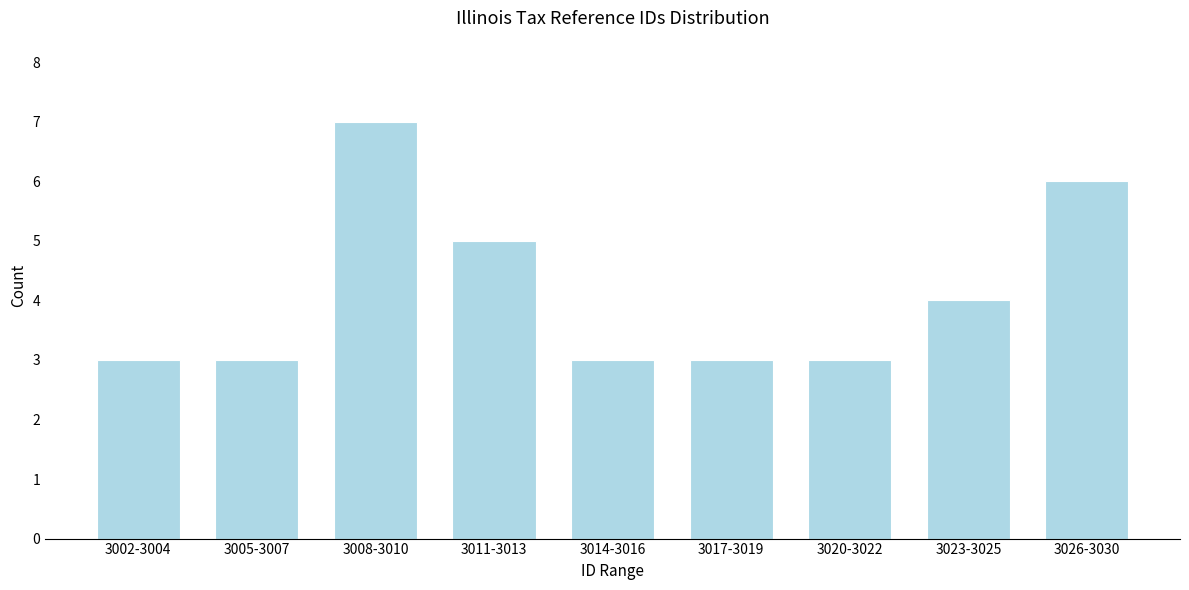

Reading left to right, list all the values displayed in this chart.

3	3	7	5	3	3	3	4	6